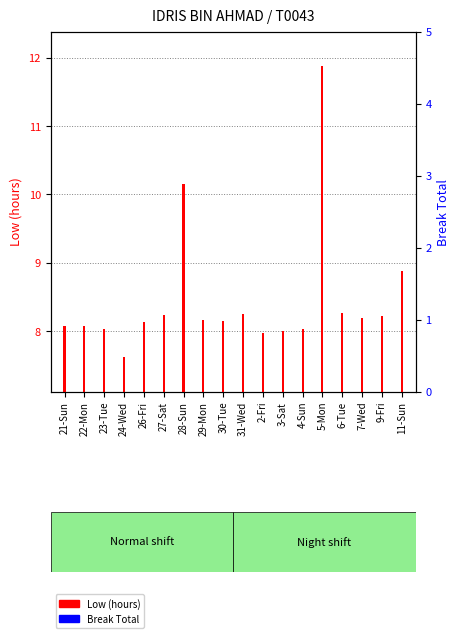

Reading left to right, transcribe all the data shown in this chart.

Low (hours): 21-Sun=8.1	22-Mon=8.1	23-Tue=8.0	24-Wed=7.6	26-Fri=8.1	27-Sat=8.2	28-Sun=10.2	29-Mon=8.2	30-Tue=8.2	31-Wed=8.2	2-Fri=8.0	3-Sat=8.0	4-Sun=8.0	5-Mon=11.9	6-Tue=8.3	7-Wed=8.2	9-Fri=8.2	11-Sun=8.9
Break Total (0=no break): 21-Sun=0.0	22-Mon=0.0	23-Tue=0.0	24-Wed=0.0	26-Fri=0.0	27-Sat=0.0	28-Sun=0.0	29-Mon=0.0	30-Tue=0.0	31-Wed=0.0	2-Fri=0.0	3-Sat=0.0	4-Sun=0.0	5-Mon=0.0	6-Tue=0.0	7-Wed=0.0	9-Fri=0.0	11-Sun=0.0